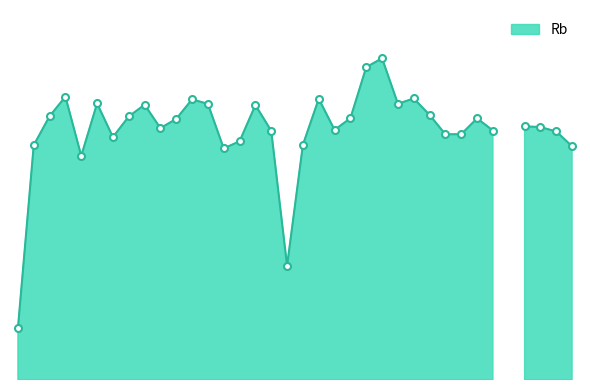

Rank the categories by value from highest to lowest.

24, 23, 4, 26, 20, 12, 6, 25, 13, 9, 16, 27, 3, 8, 22, 30, 11, 33, 34, 10, 21, 31, 17, 35, 29, 28, 7, 15, 19, 2, 36, 14, 5, 18, 1, 32